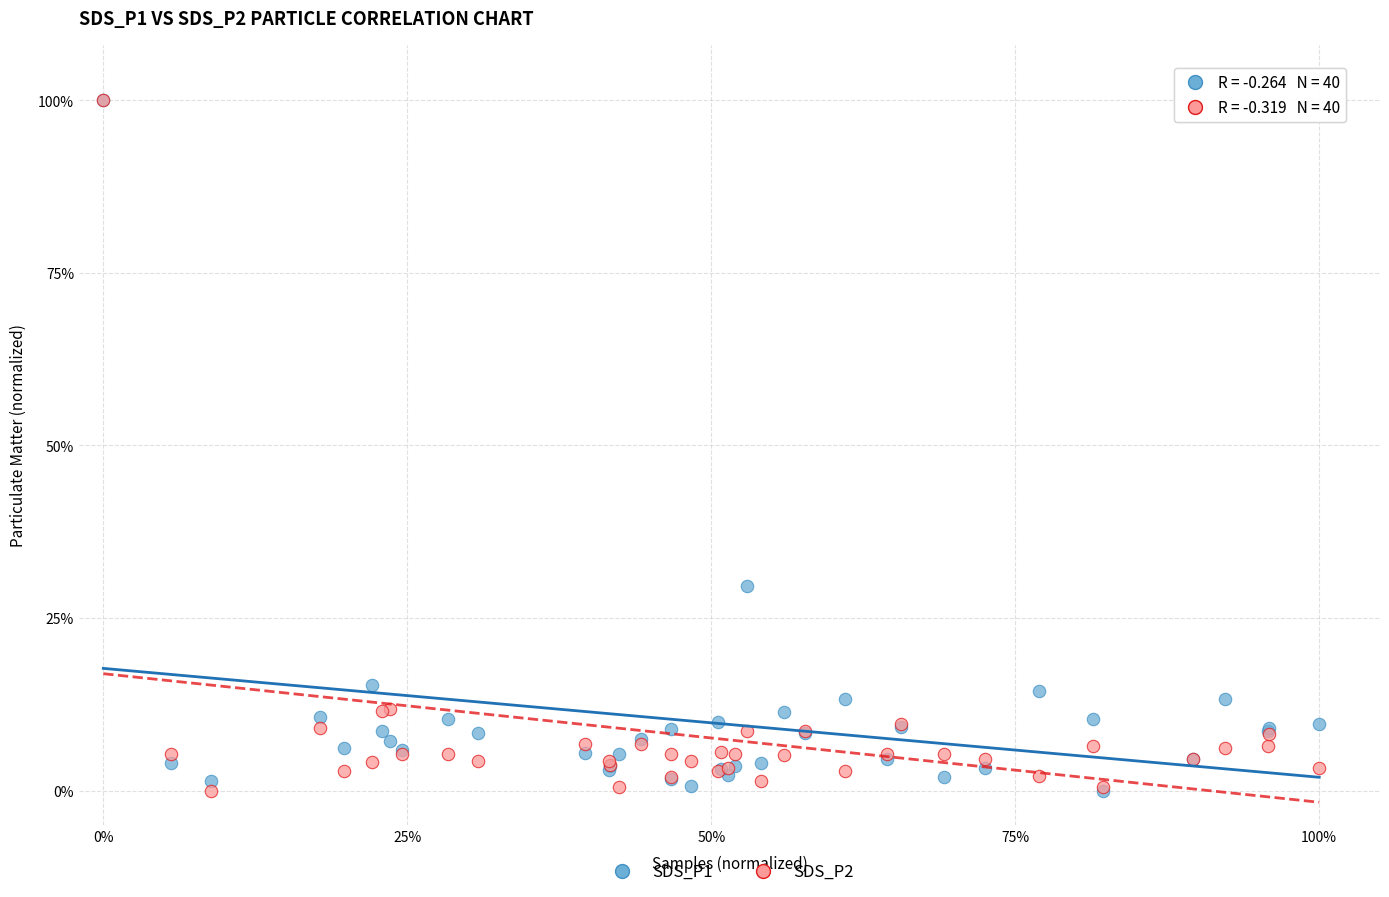

Across all series, what Y value is closest to 50?

29.6